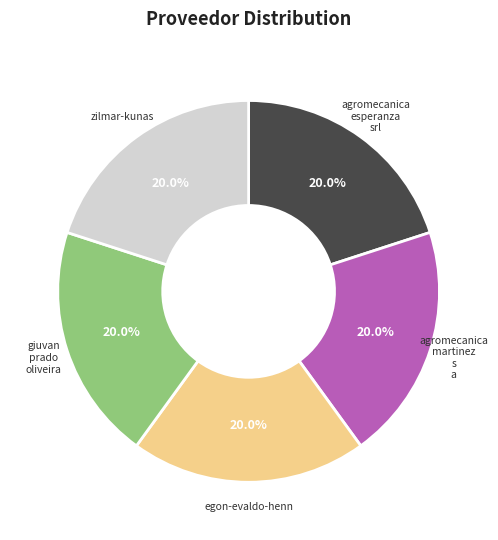

Is there any slice that represents more than half of the pie?

No